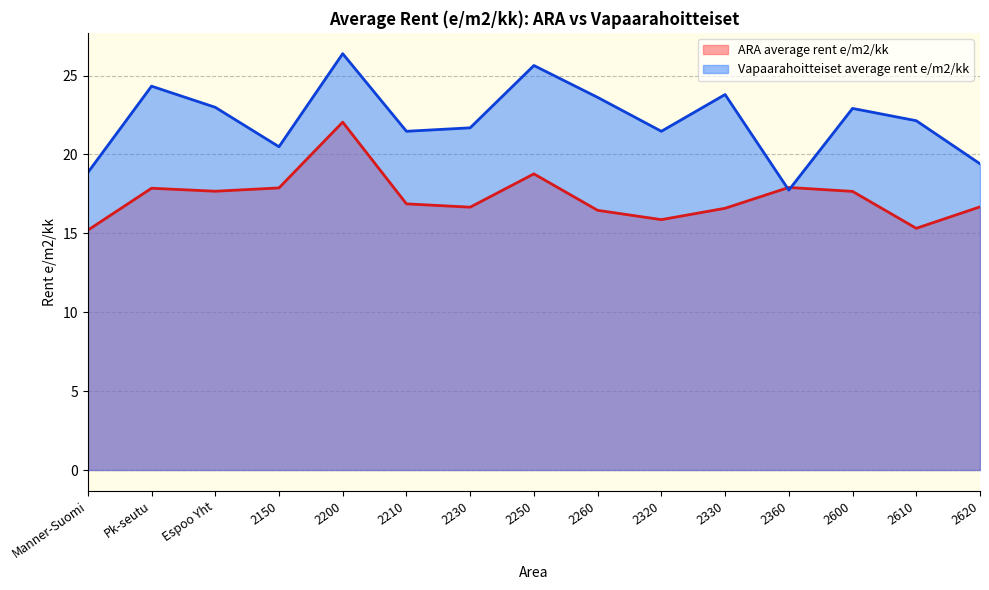

Which series changed the most between Manner-Suomi and 2320?

Vapaarahoitteiset average rent e/m2/kk